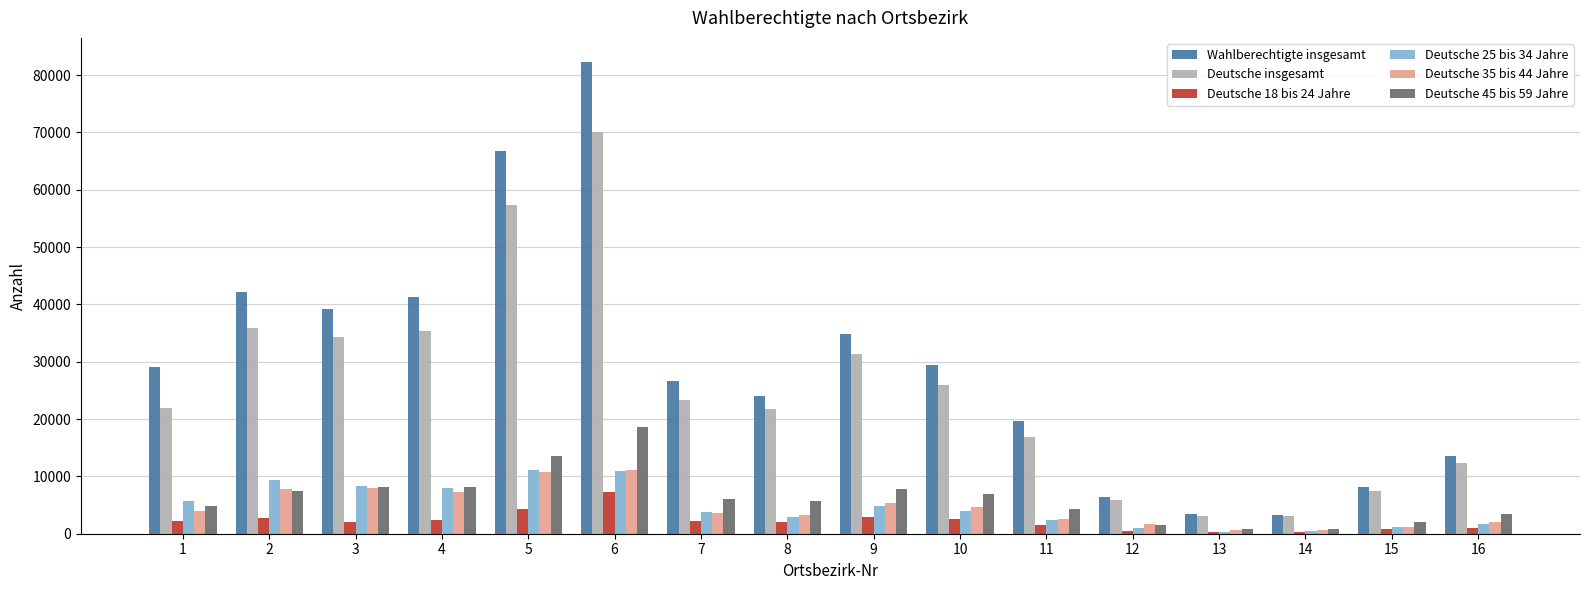

True or false: Deutsche 45 bis 59 Jahre has a value of 4778 at 2.

False